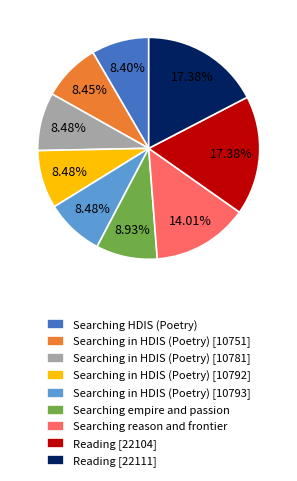

To the nearest percent, what portion does Searching in HDIS (Poetry) [10751] represent?

8%